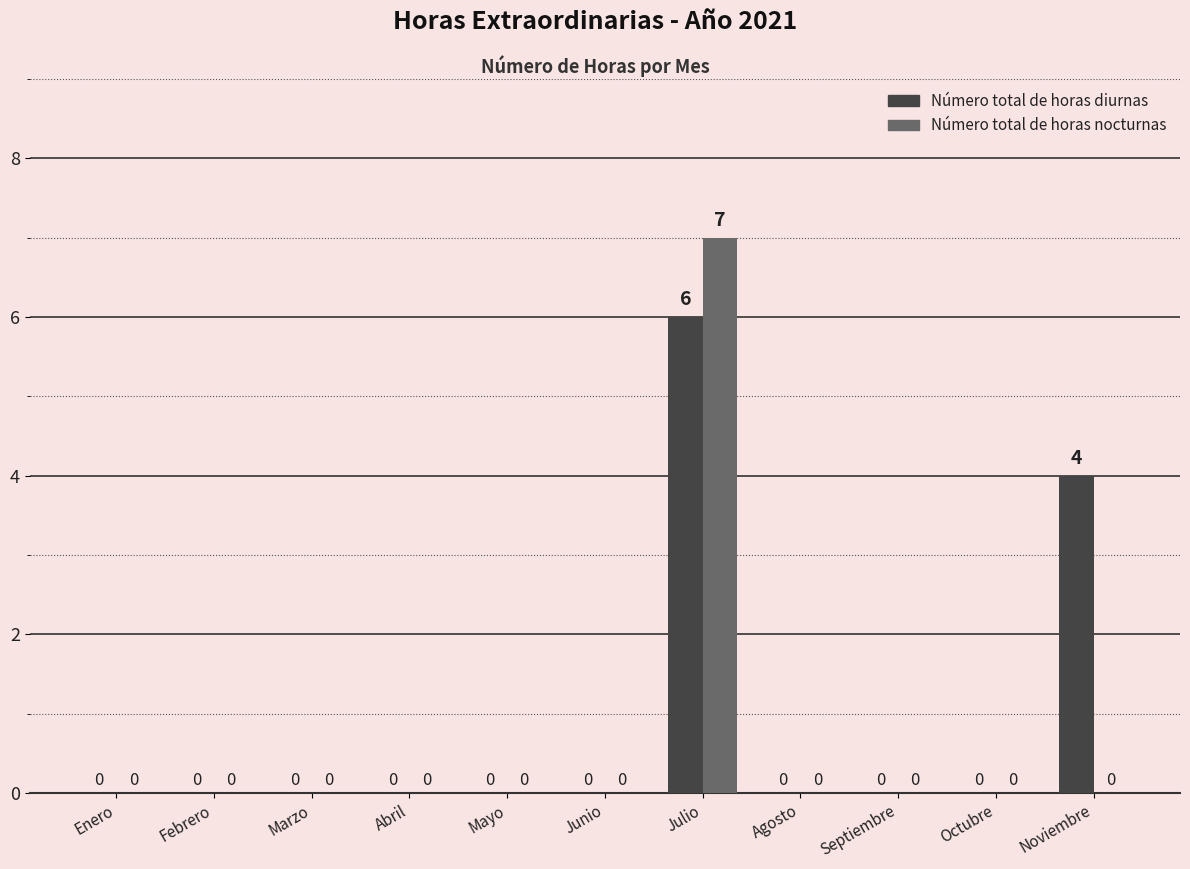

How many groups of bars are there?

11